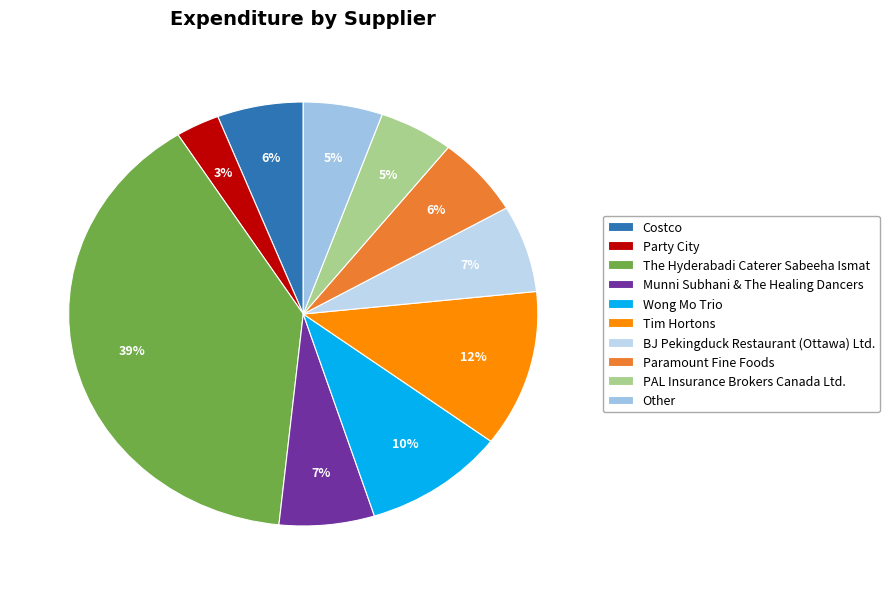

What percentage is the Wong Mo Trio slice, to the nearest percent?

10%